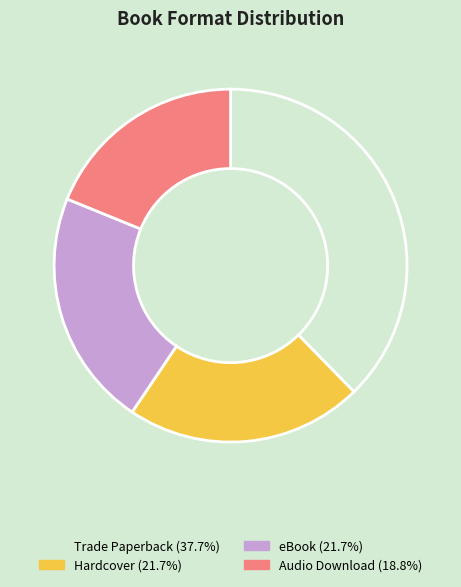

Which category has the smallest portion of the pie?

Audio Download